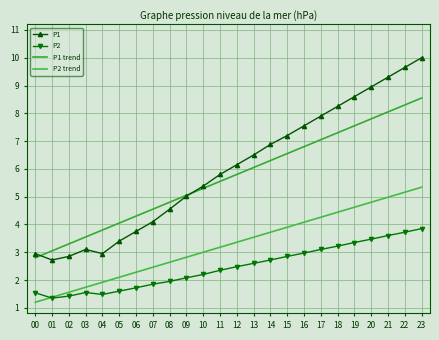

List the series in order of their peak value, lowest first.

P2, P2 trend, P1 trend, P1